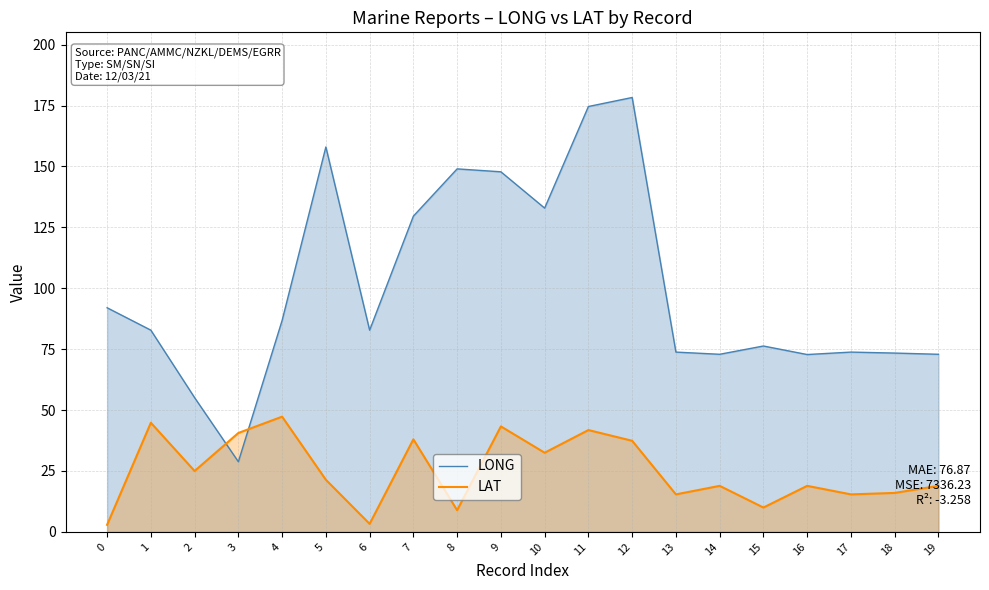

Rank the categories by LAT value from highest to lowest.

4, 1, 9, 11, 3, 7, 12, 10, 2, 5, 14, 16, 19, 18, 13, 17, 15, 8, 6, 0